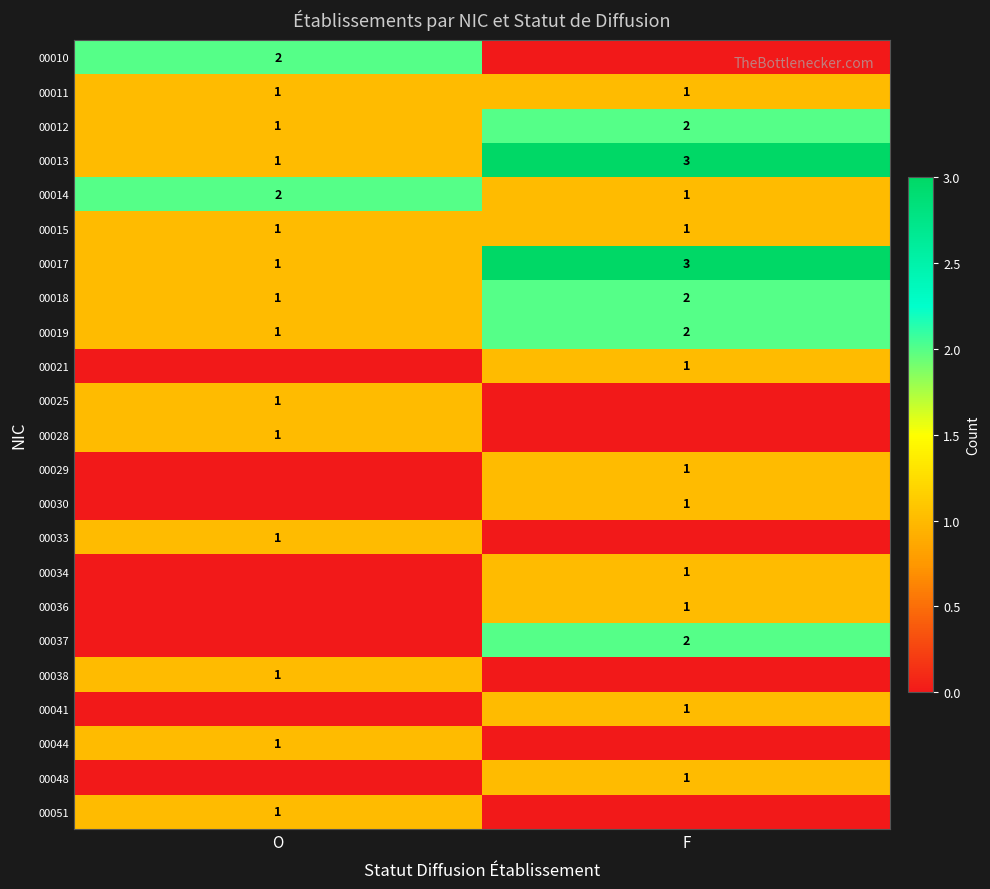

How many distinct data groups are displayed?

23